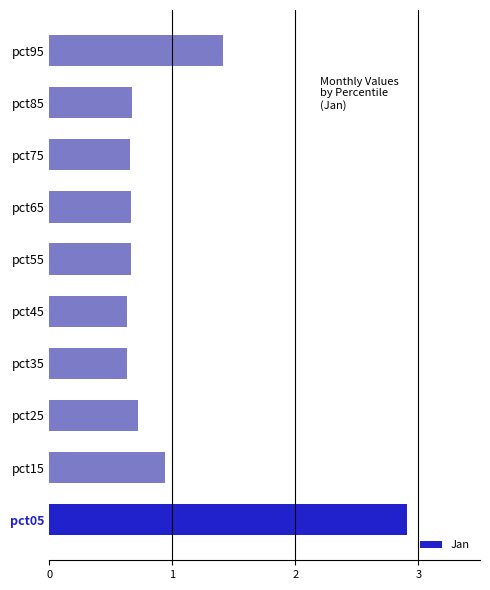

At which label is the value closest to 1?

pct15